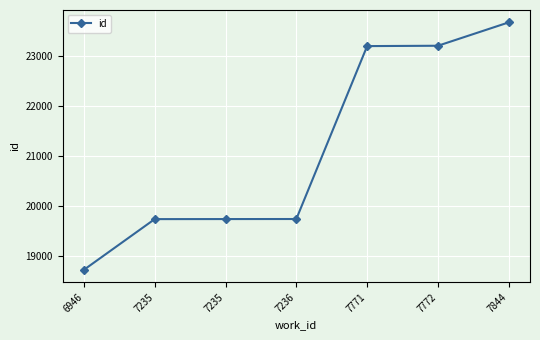

At which category does the chart reach its peak across all series?

7844